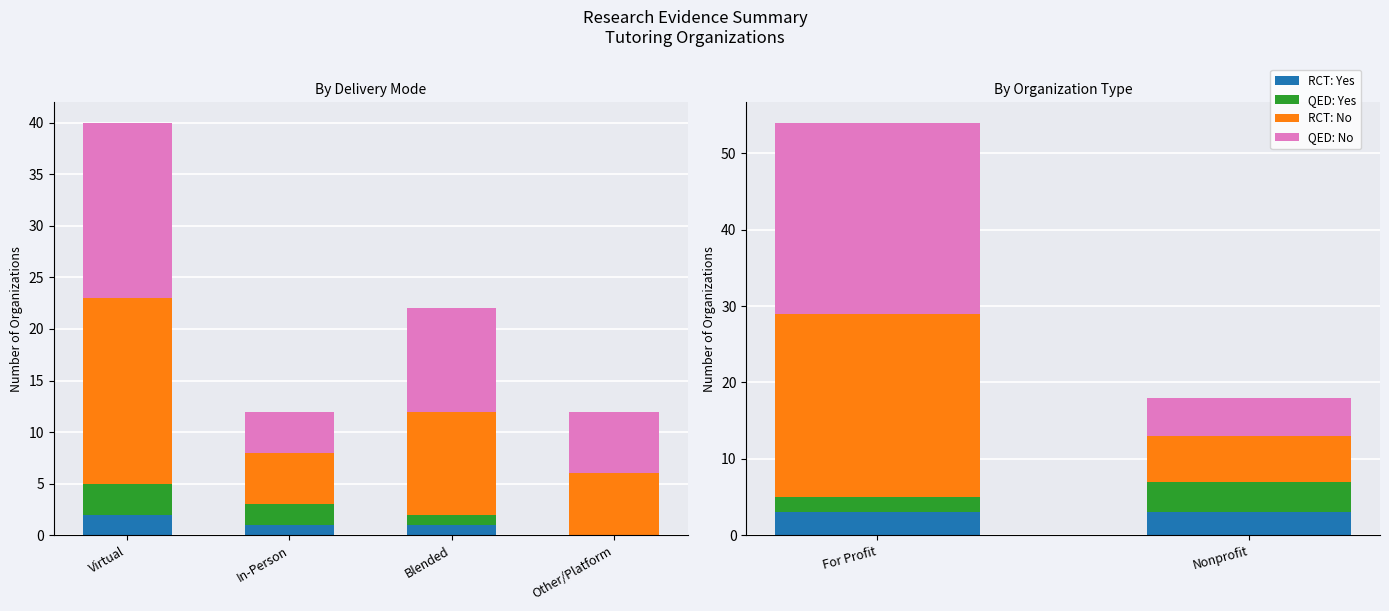

At which category does the chart reach its peak across all series?

For Profit